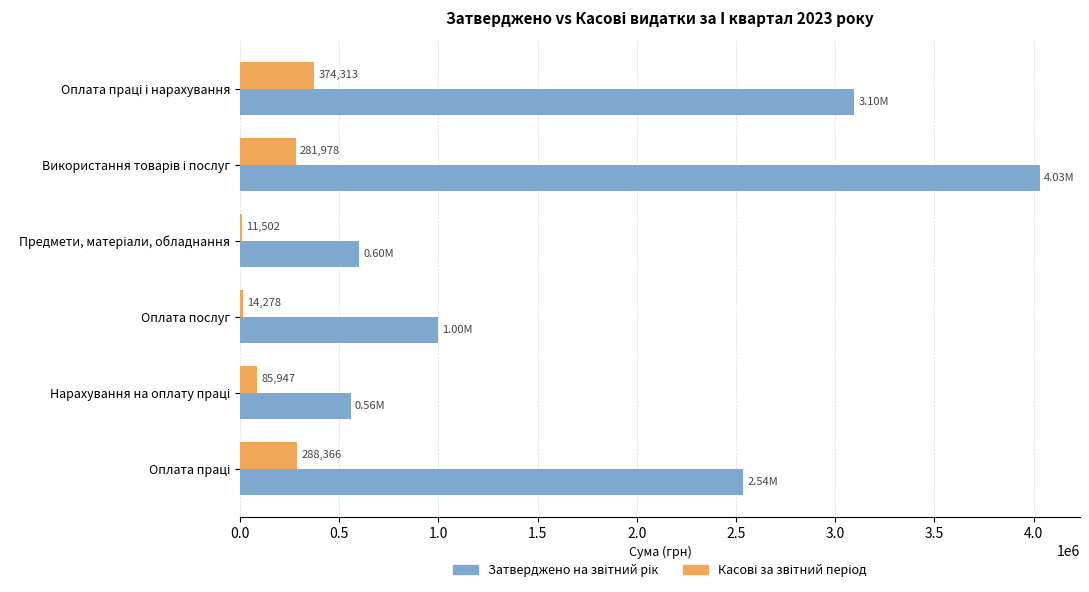

Count the number of categories in the chart.

6